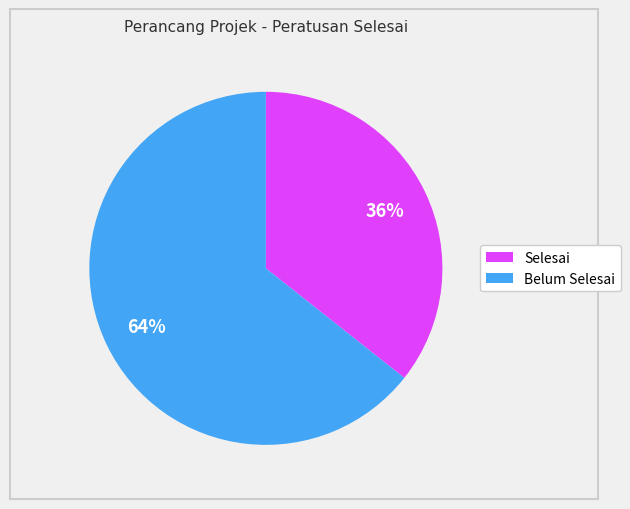

To the nearest percent, what is the average slice percentage?

50%